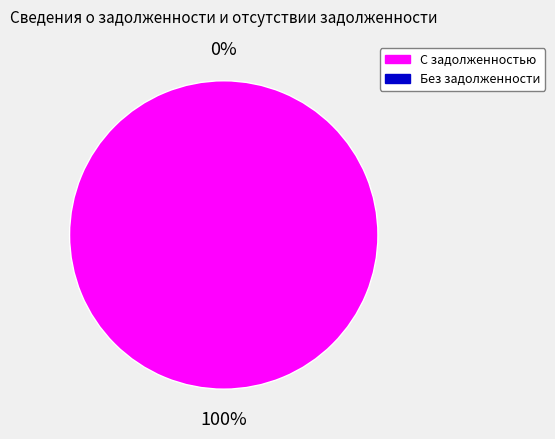

The 1 slice represents 1% of the pie. True or false?

True